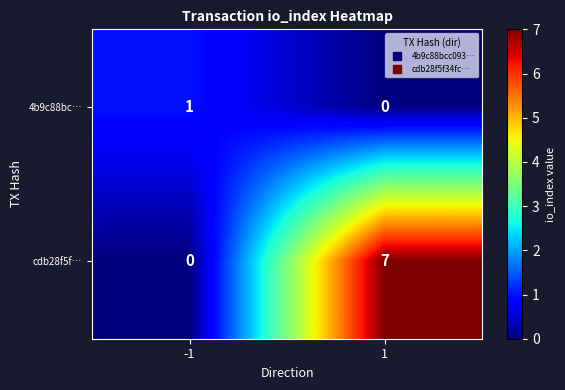

Rank the series by their average value, from highest to lowest.

cdb28f5f…, 4b9c88bc…